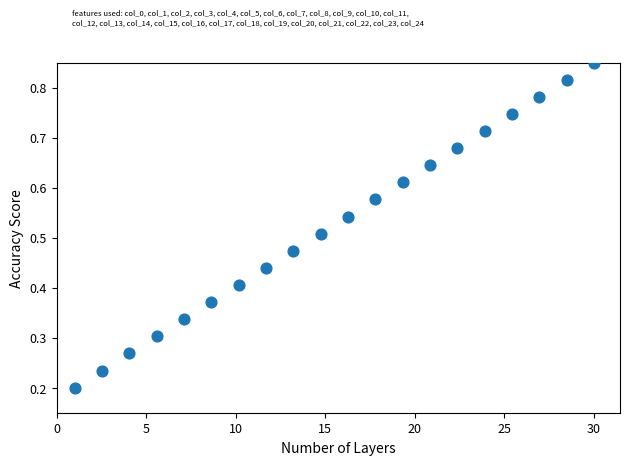

How many data points are displayed?

20